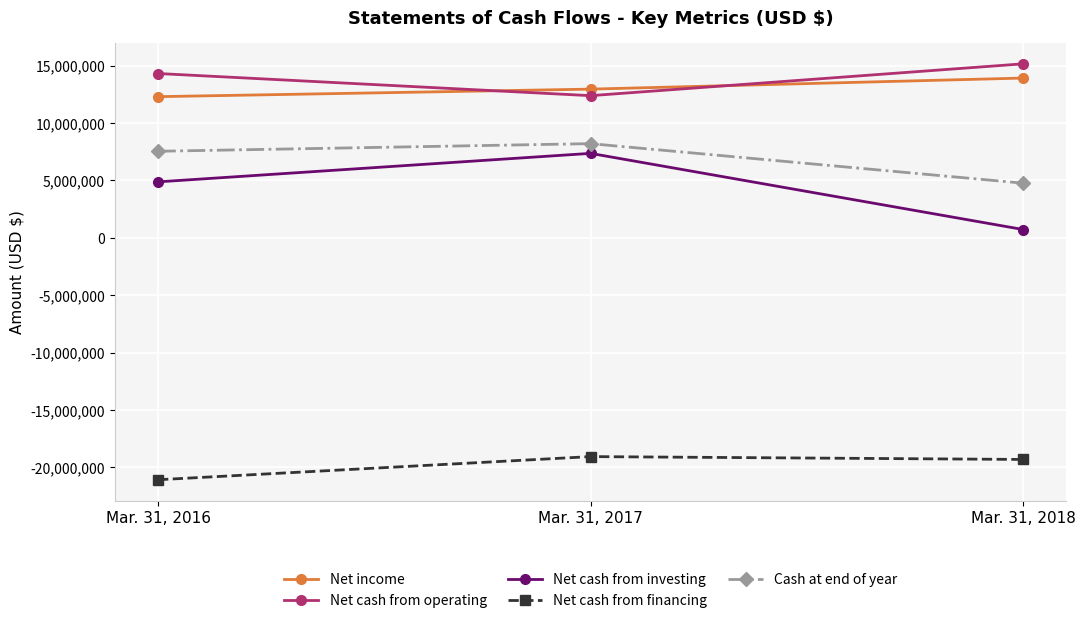

Reading right to left, list all the values displayed in this chart.

Net income: 13912672	12948869	12292315
Net cash from operating: 15151928	12379160	14309029
Net cash from investing: 717790	7351925	4869636
Net cash from financing: -19314000	-19066314	-21081334
Cash at end of year: 4755082	8199364	7534593